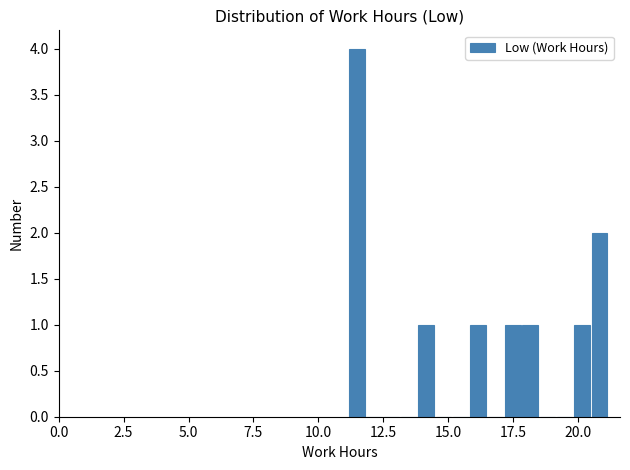

Read against the x-axis, roughly where is the centre of the tallest bar?

11.5